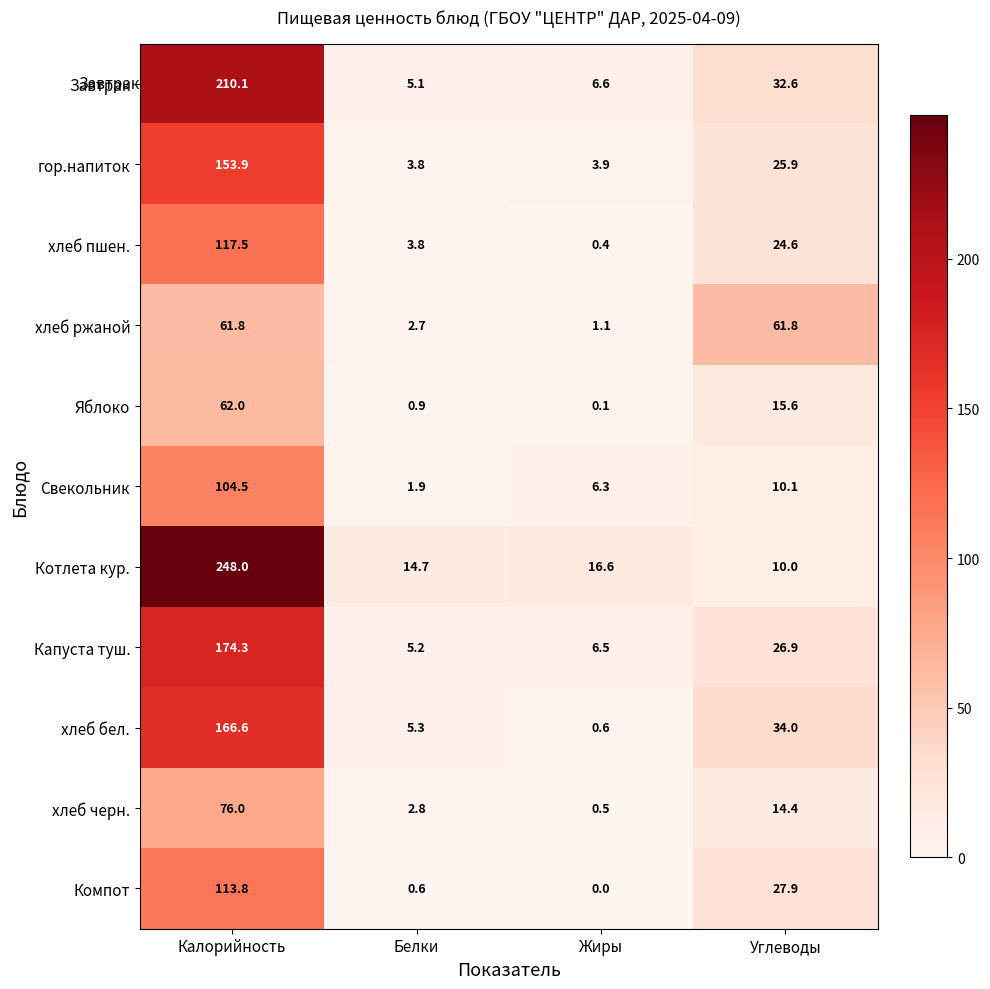

Is it true that Свекольник equals 1.9 at Белки?

True